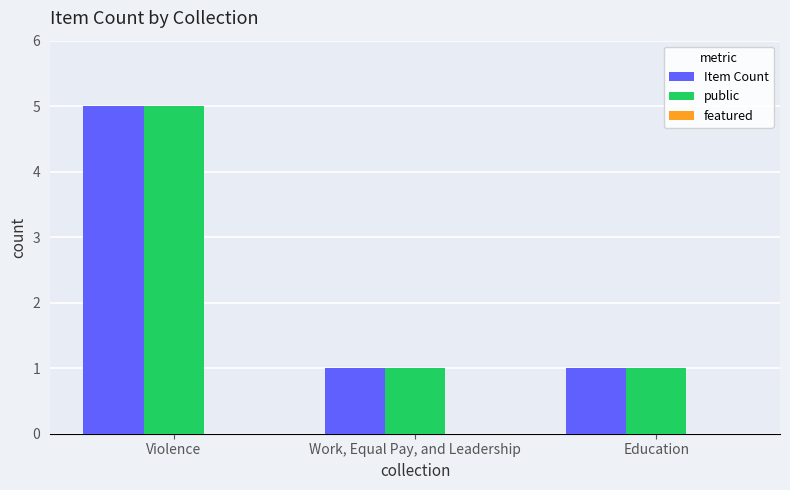

At which category is the sum across all series the highest?

Violence